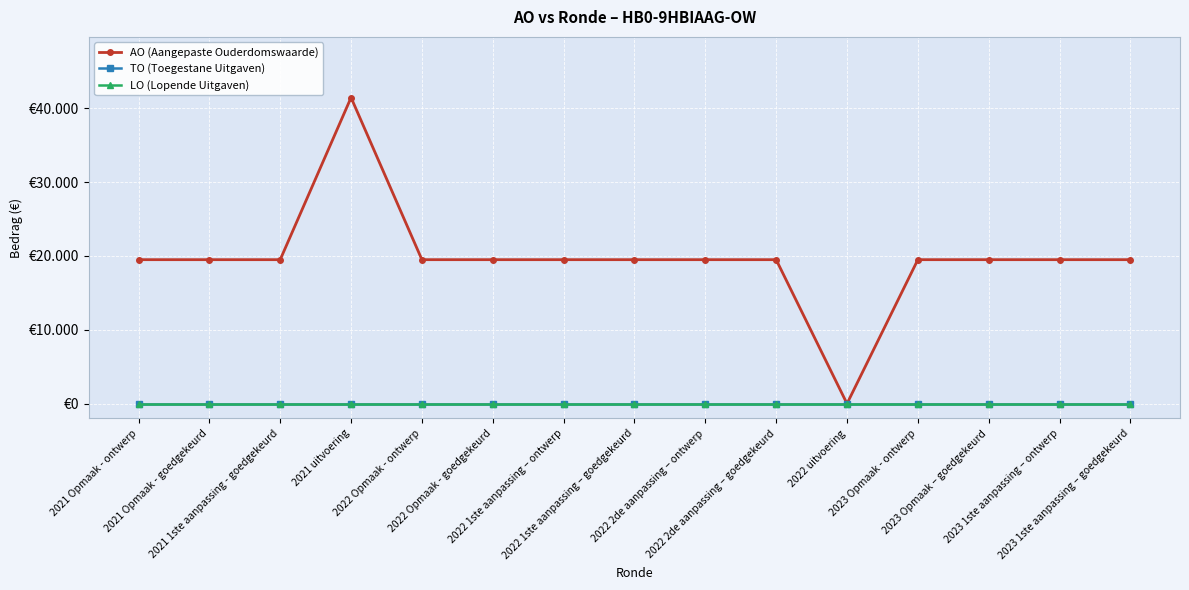

At which category does the chart reach its peak across all series?

2021 uitvoering